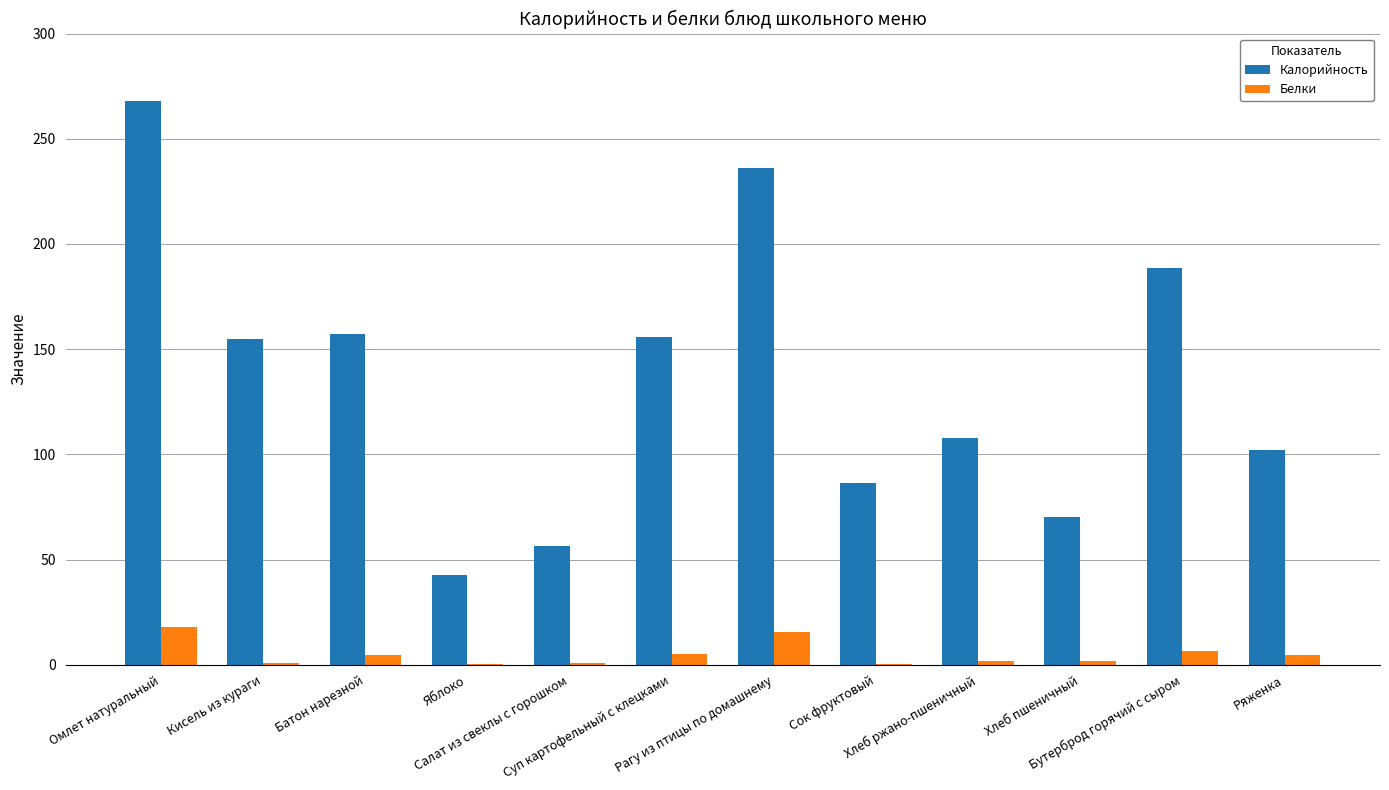

What is the maximum value shown in the chart?

268.0